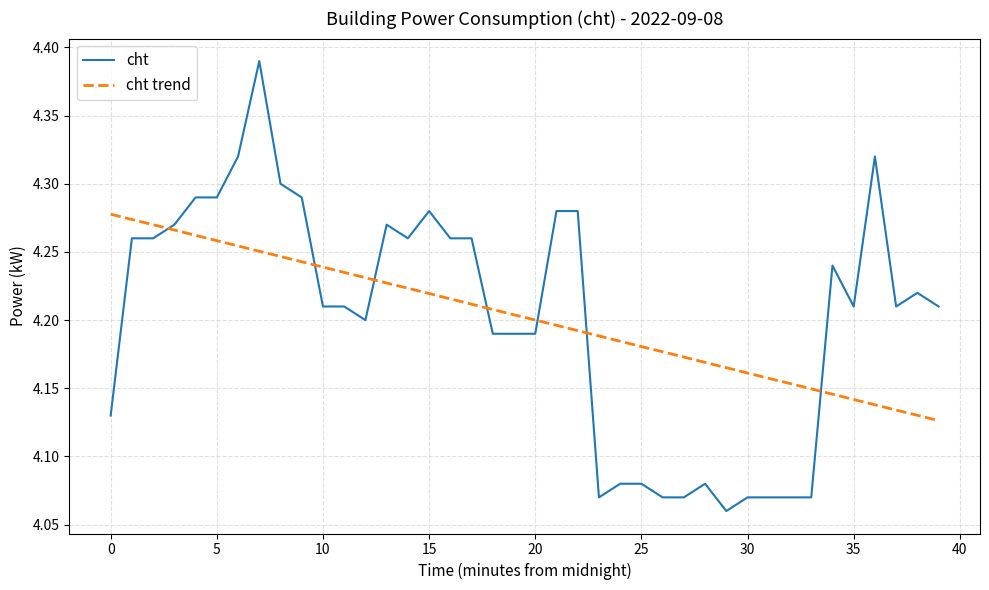

Which series ends up on top after the final intersection of cht trend and cht?

cht